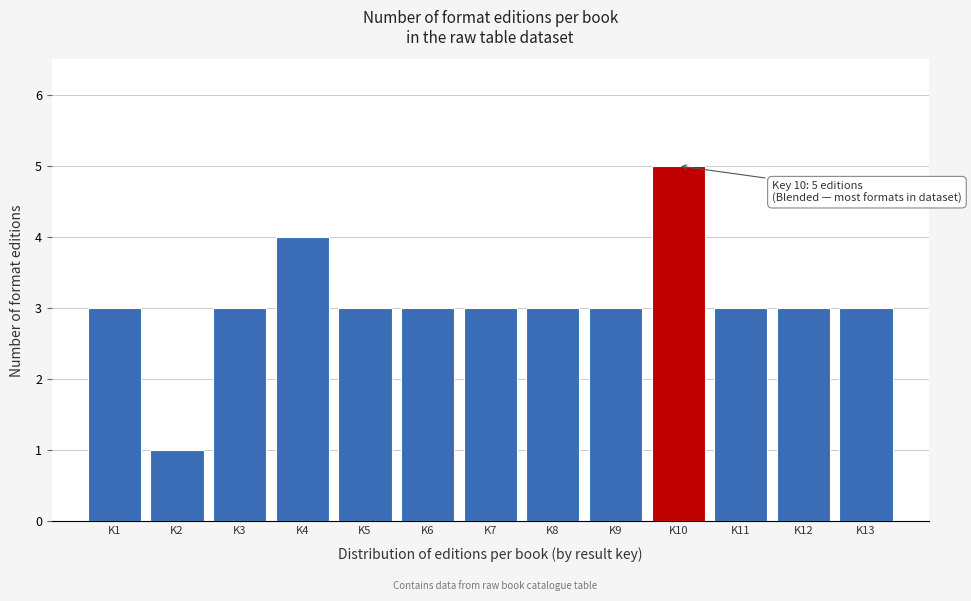

Reading right to left, what are all the values shown in this chart?

K13=3	K12=3	K11=3	K10=5	K9=3	K8=3	K7=3	K6=3	K5=3	K4=4	K3=3	K2=1	K1=3